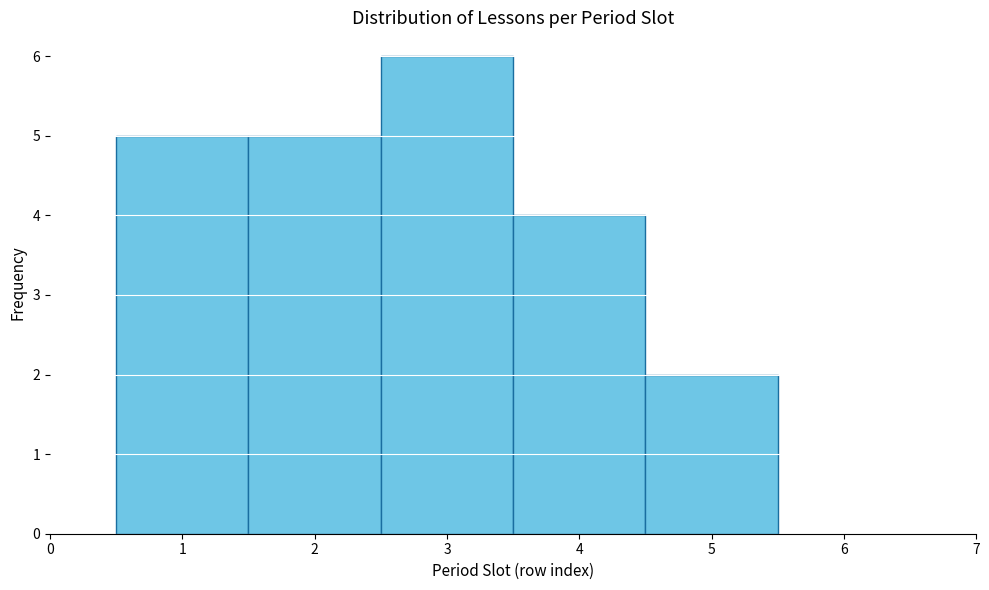

Which range on the x-axis has the tallest bar?

2.5 to 3.5